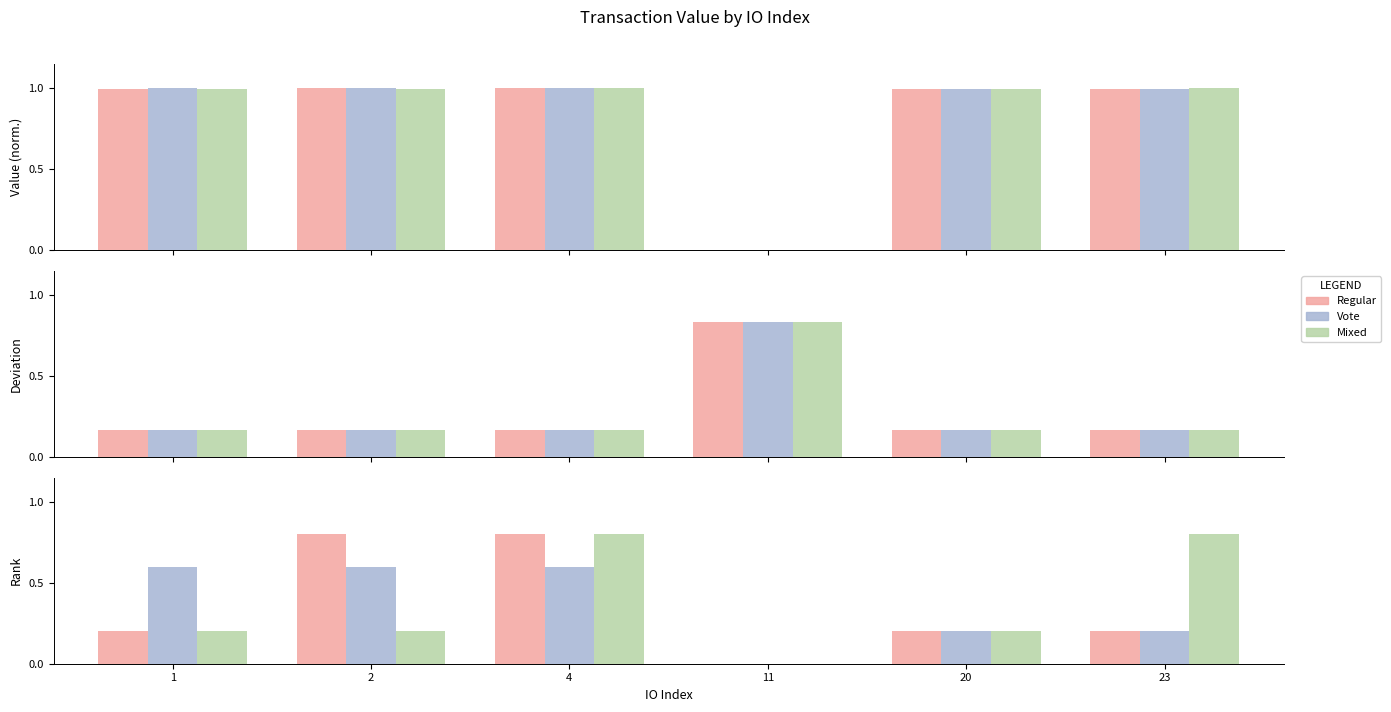

What is the difference between the maximum and minimum values in the Regular series?

0.8